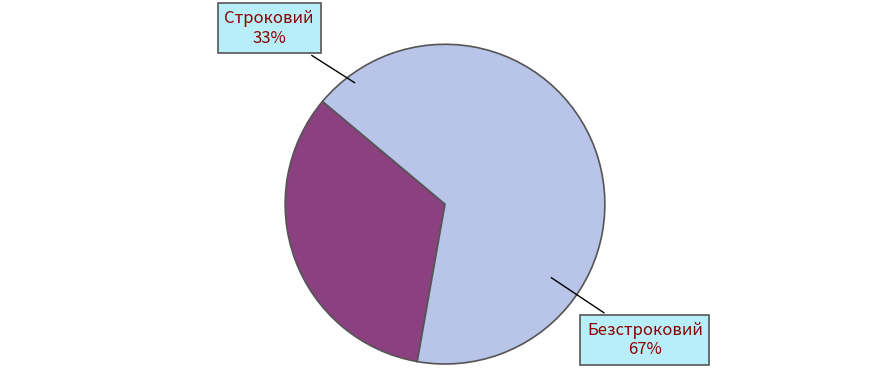

What is the total percentage of Безстроковий and Строковий?

100.0%